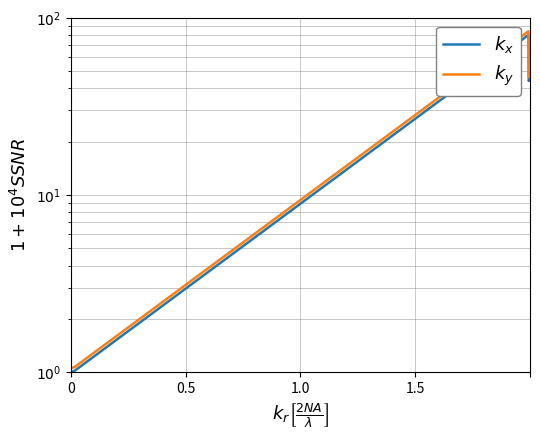

True or false: $k_x$ and $k_y$ cross at least once.

False